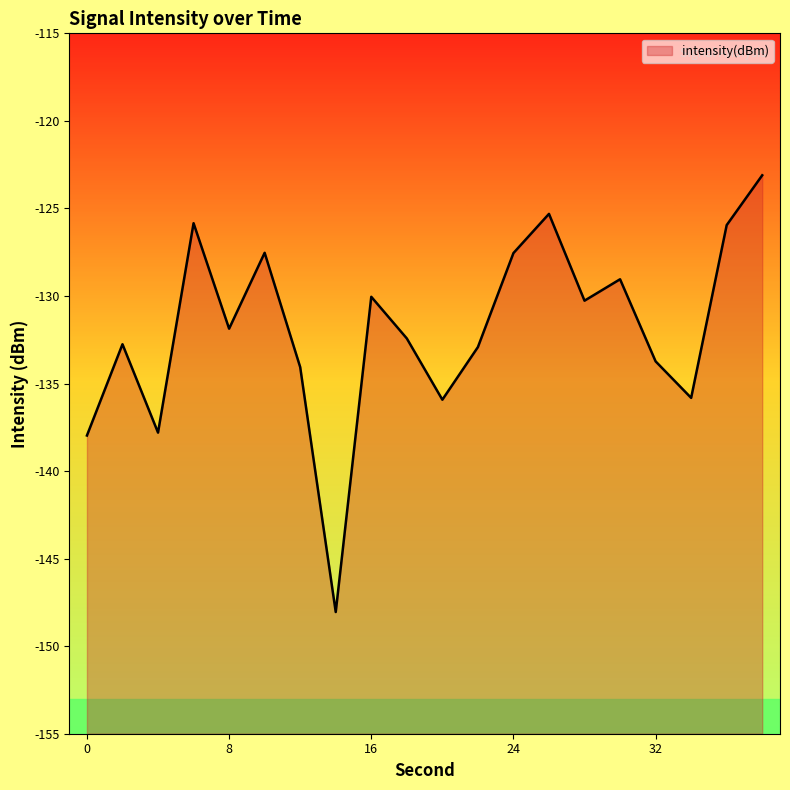

Where is the first local minimum?

4